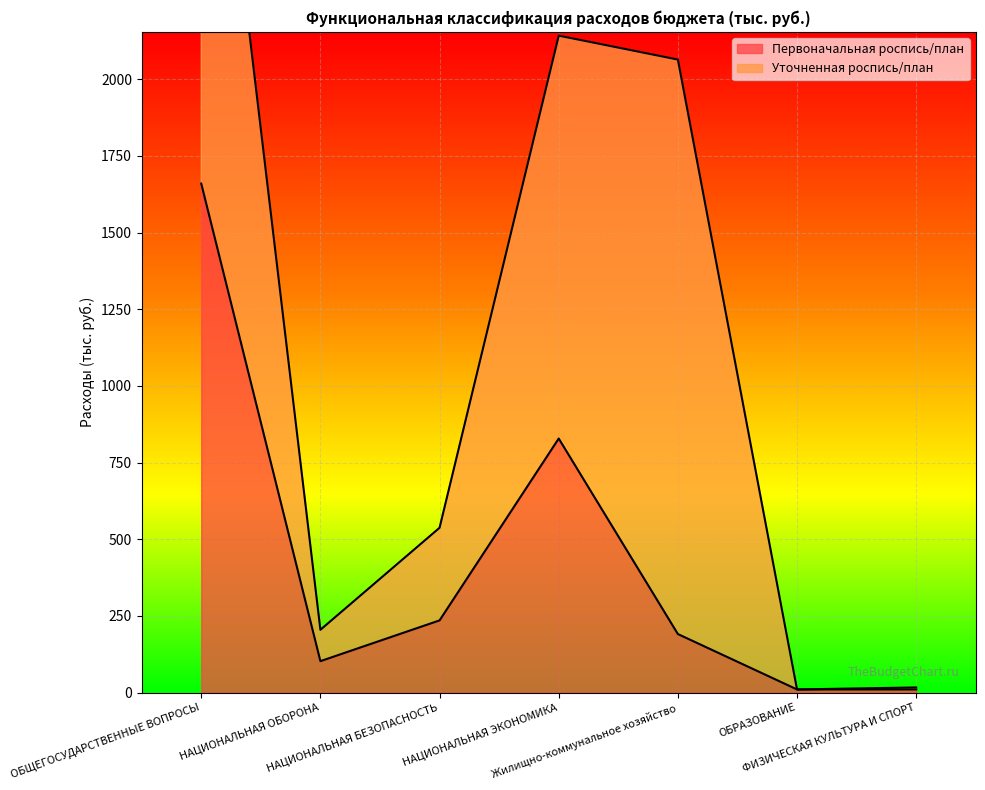

At which label does the data first exceed 190?

ОБЩЕГОСУДАРСТВЕННЫЕ ВОПРОСЫ